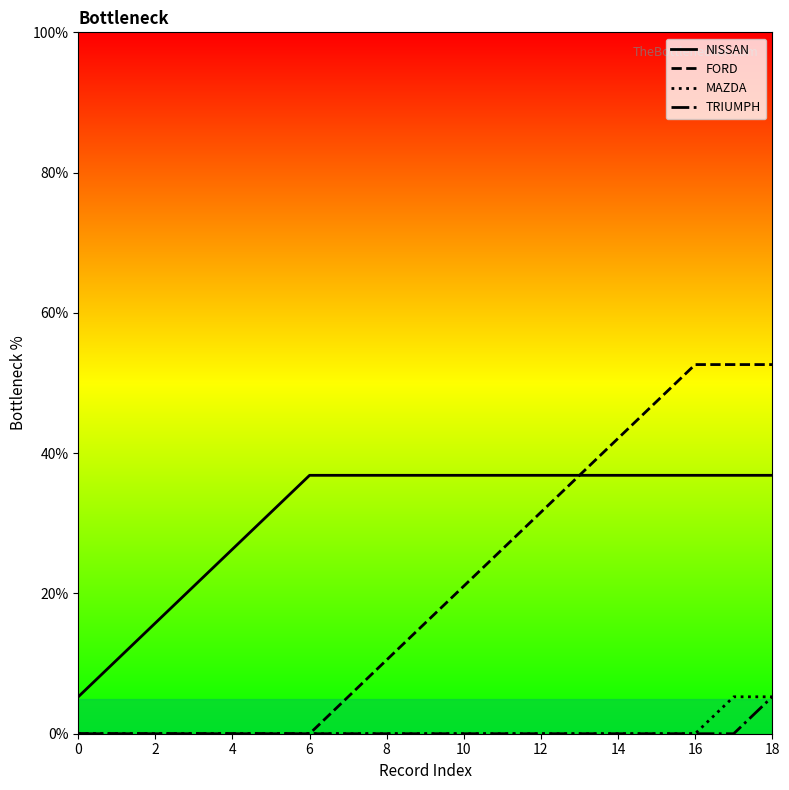

True or false: MAZDA has a value of 3.6 at 14.

False